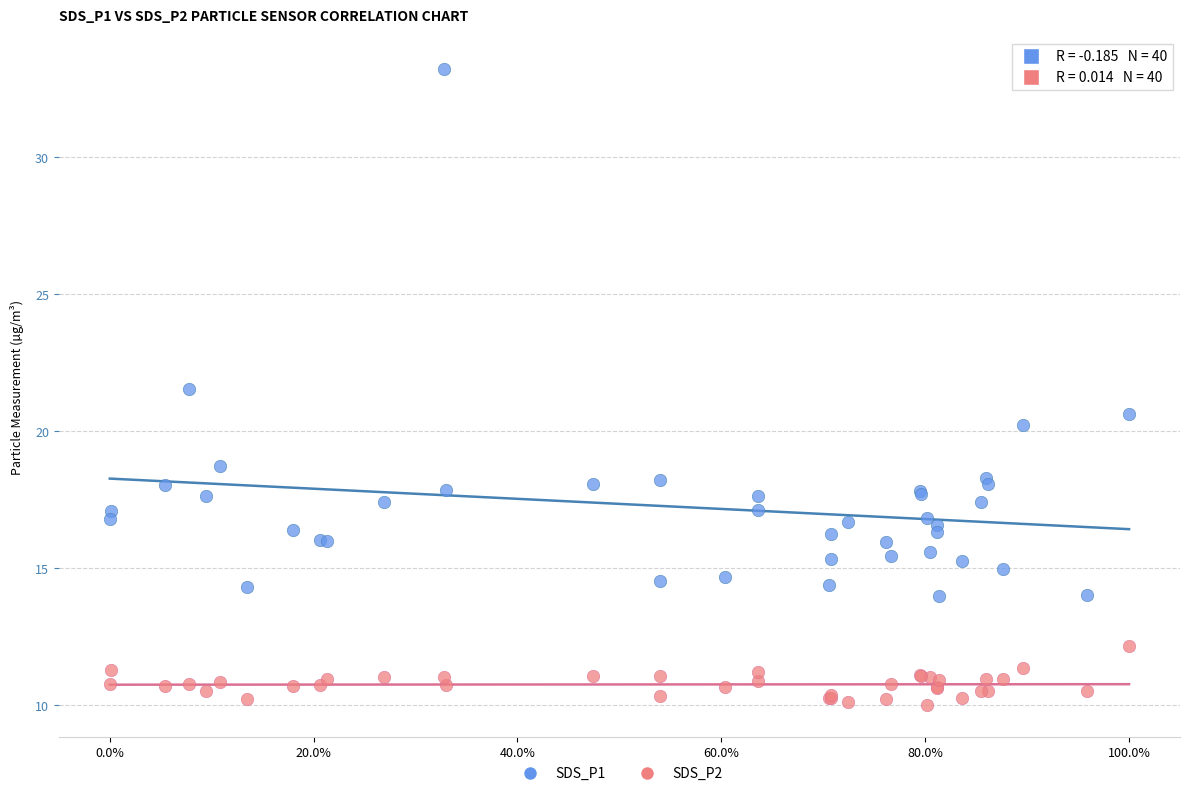

What is the X range (max minus min) for the scatter plot?

1.0